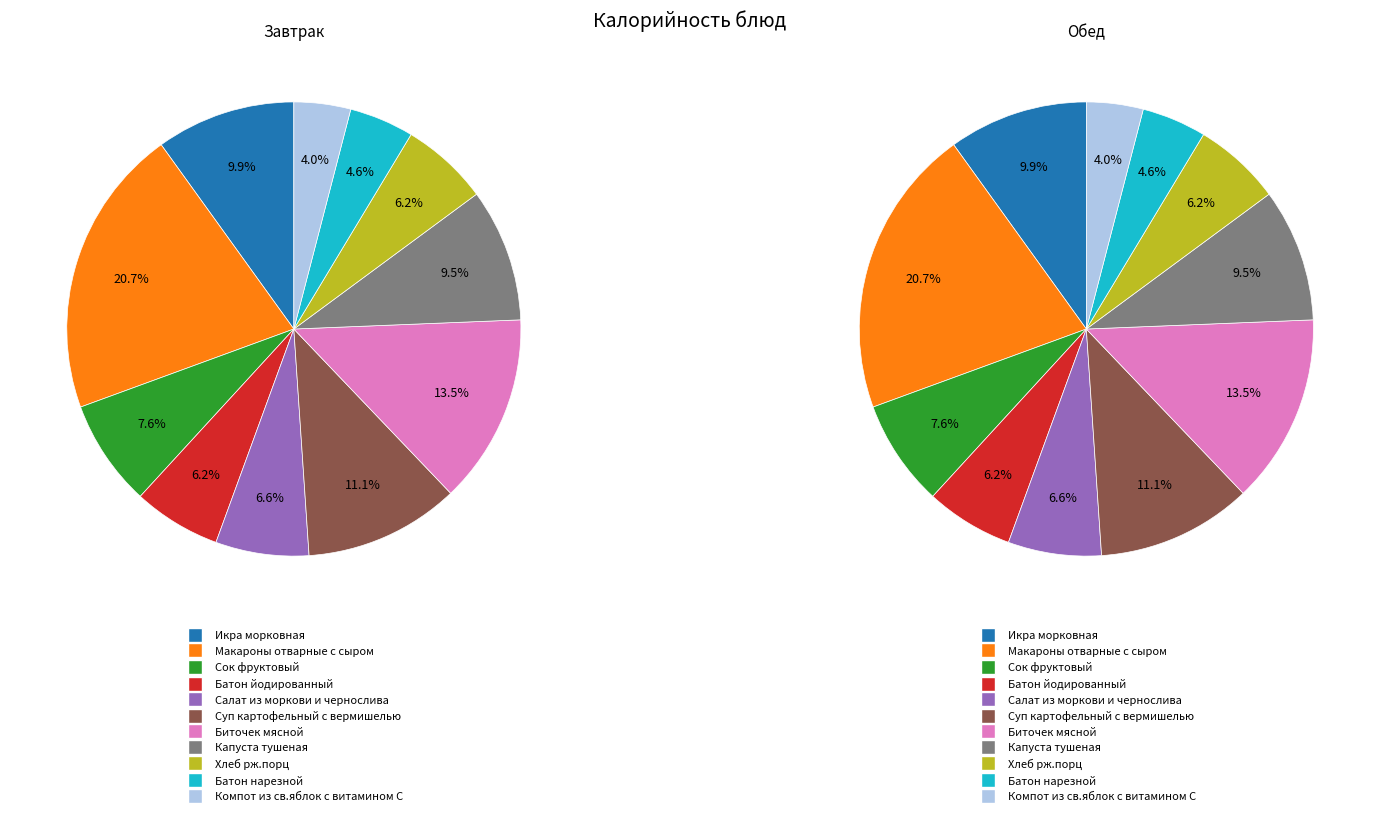

Which has a higher value, Биточек мясной or Хлеб рж.порц?

Биточек мясной